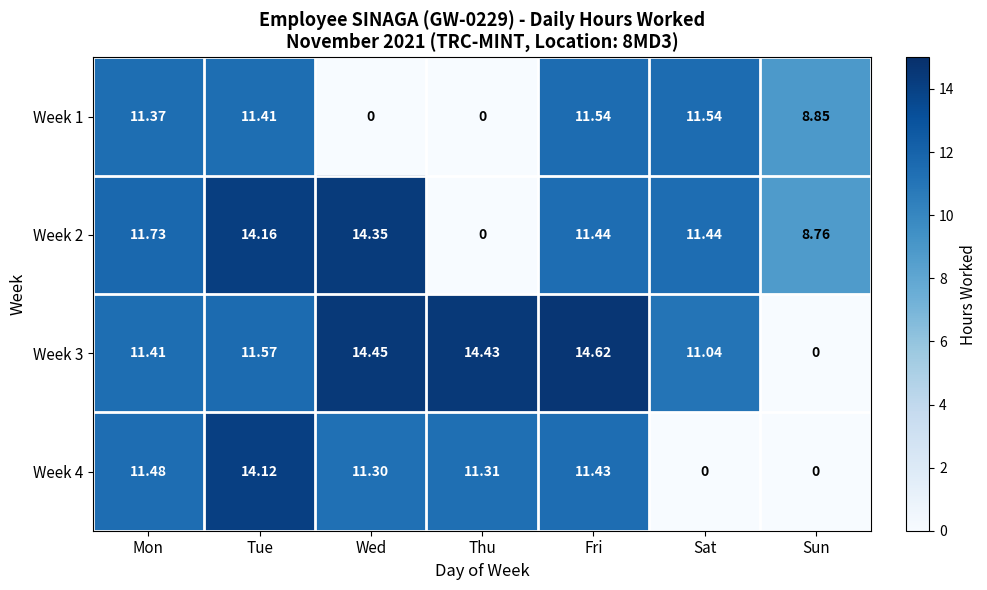

At which category is the sum across all series the highest?

Tue